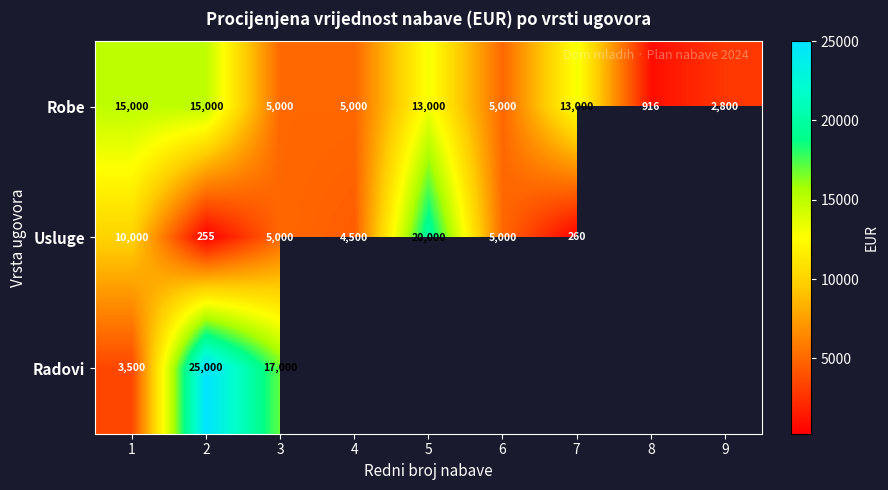

Which category has the lowest value across all series?

2